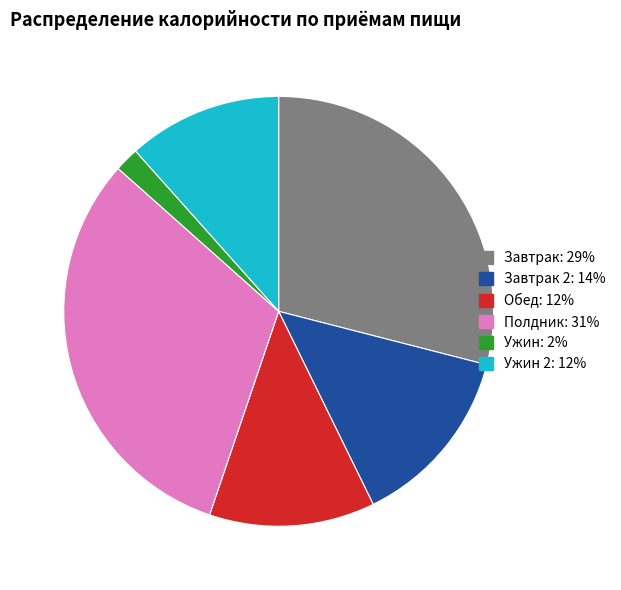

Count the number of slices in the pie.

6